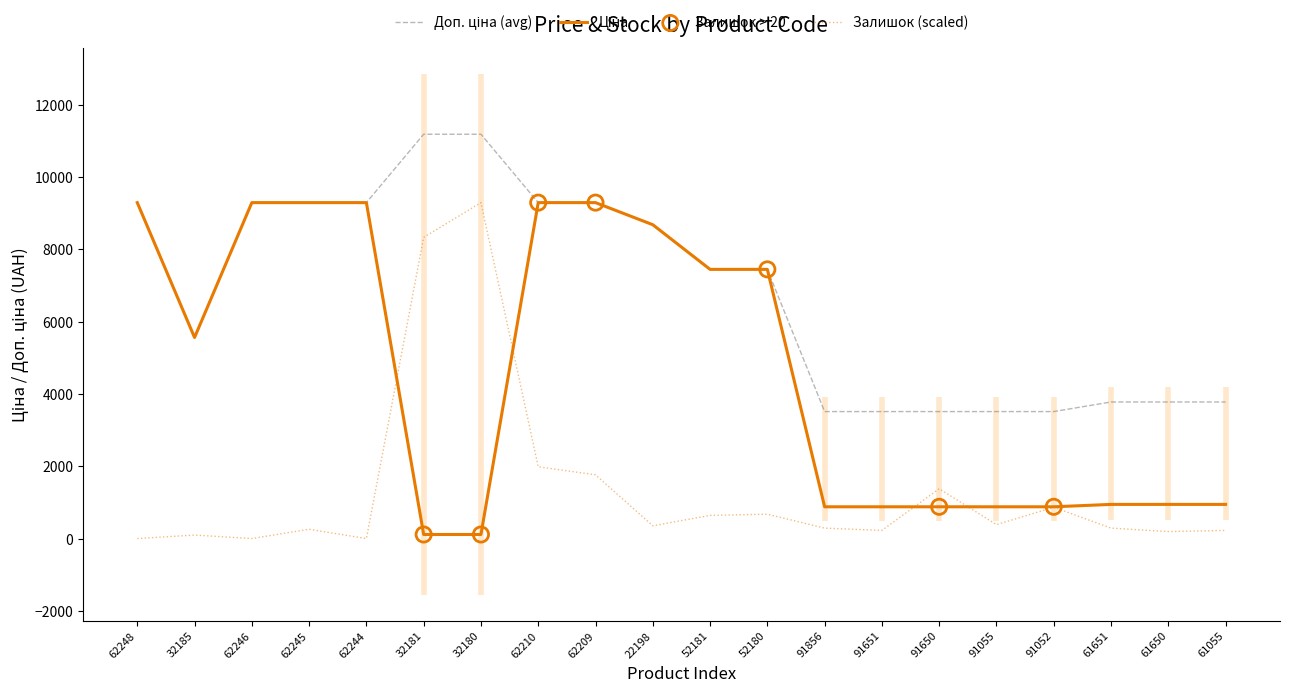

At how many categories does at least one series exceed 7510?

9